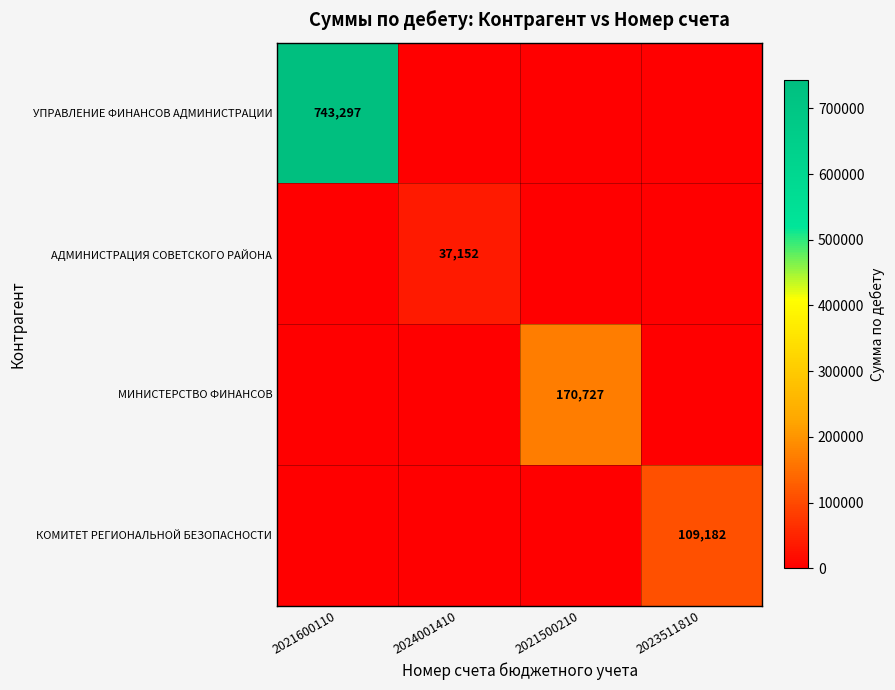

The КОМИТЕТ РЕГИОНАЛЬНОЙ БЕЗОПАСНОСТИ series shows 76134 at 2023511810. True or false?

False